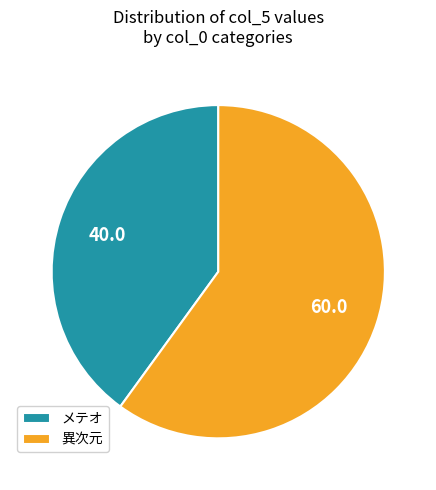

How many segments does this pie chart have?

2